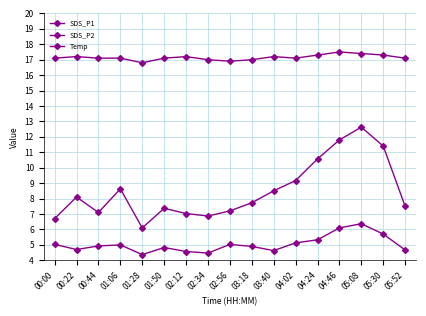

At 03:18, list the series in order from largest to smallest.

Temp, SDS_P1, SDS_P2